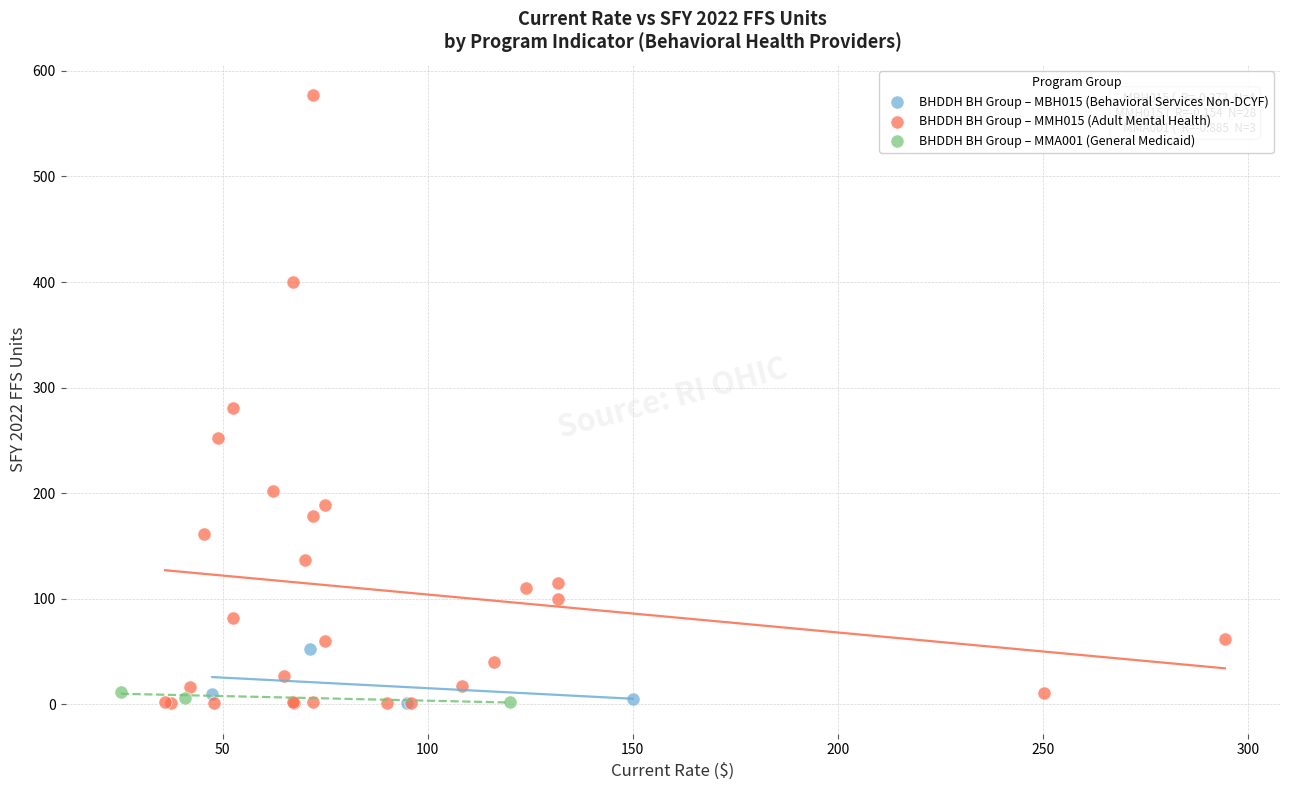

Which series reaches the maximum Y coordinate?

BHDDH BH Group – MMH015 (Adult Mental Health)